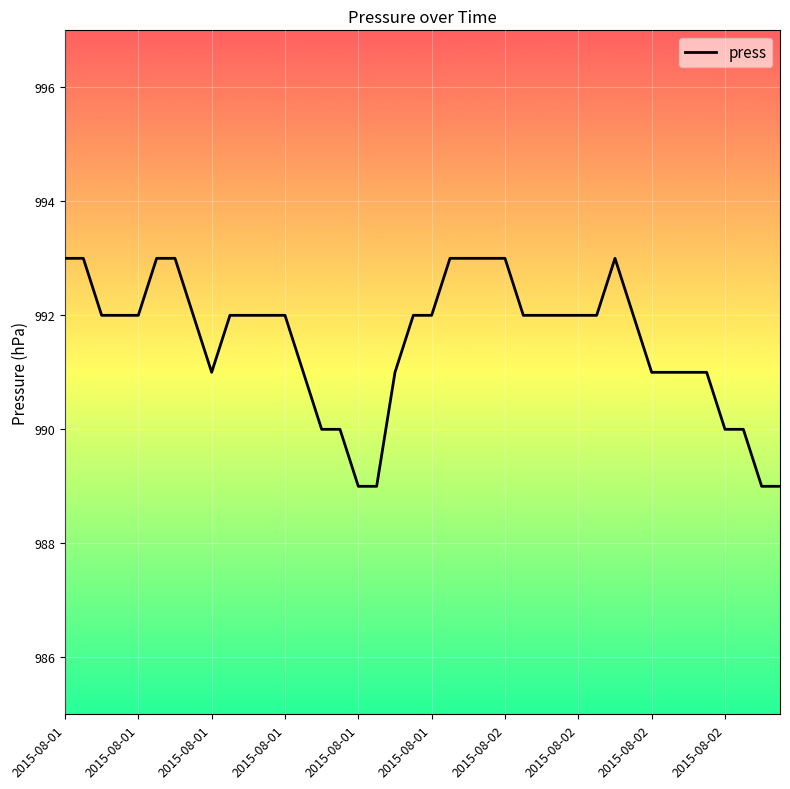

What is the maximum value shown in the chart?

993